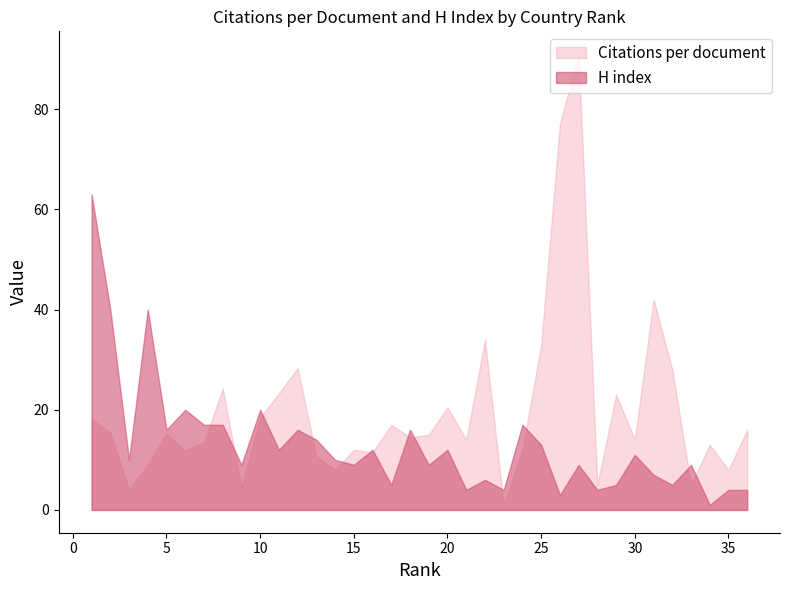

What is the difference between the second highest and second lowest values in the H index series?

37.0